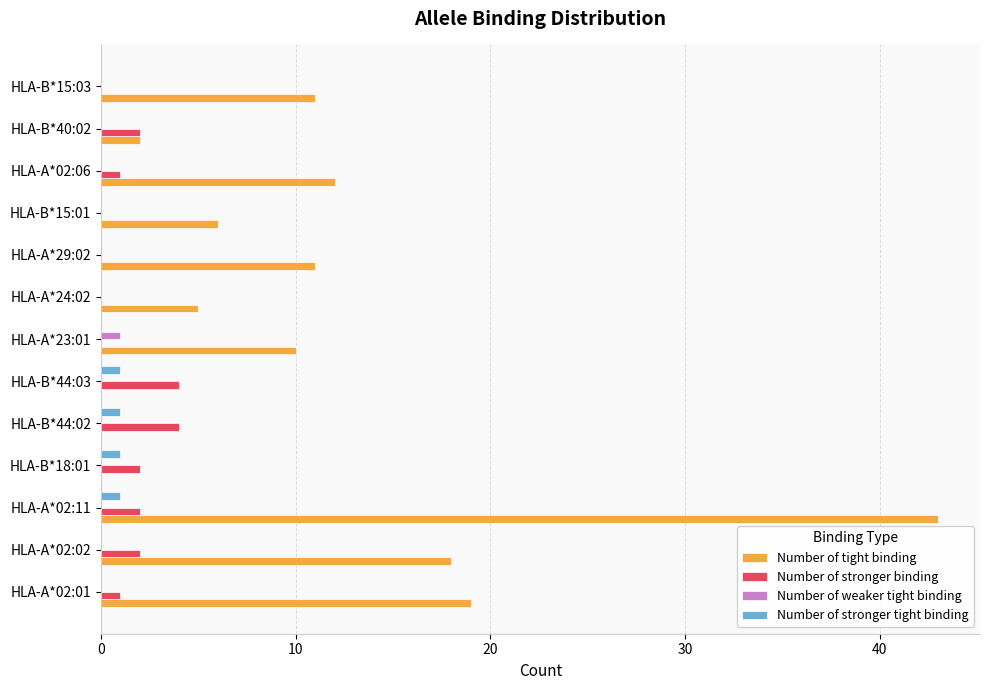

What is the highest value of the Number of stronger binding series?

4